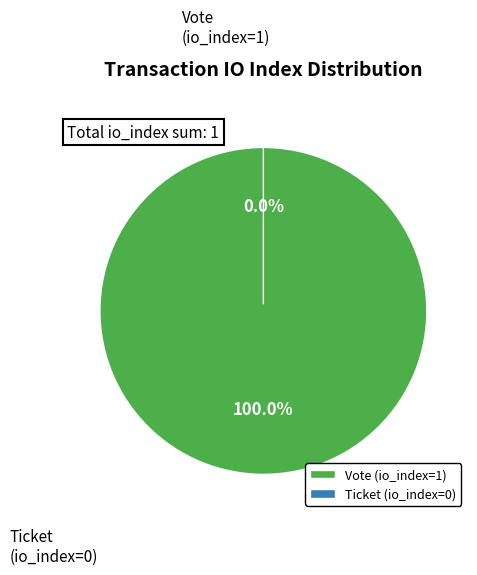

To the nearest percent, what is the average slice percentage?

50%